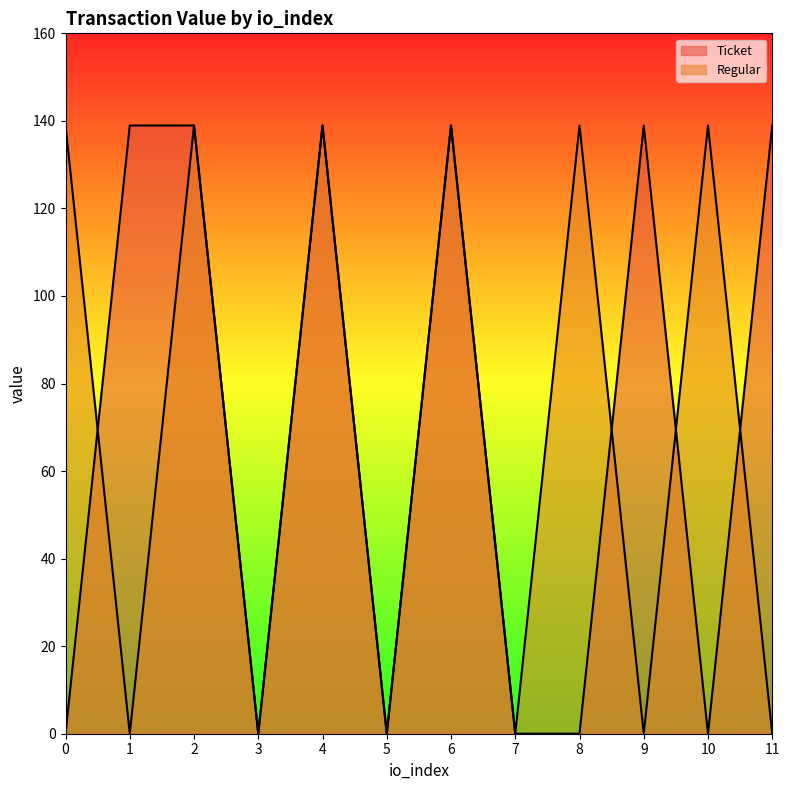

What is the value of the Ticket point at the 12th from the left?

138.9